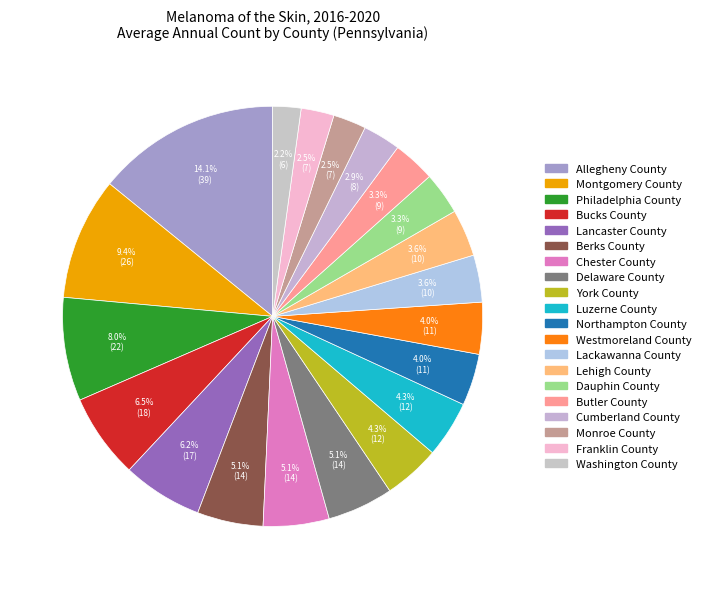

Combined, do Dauphin County and Butler County account for over 50%?

No